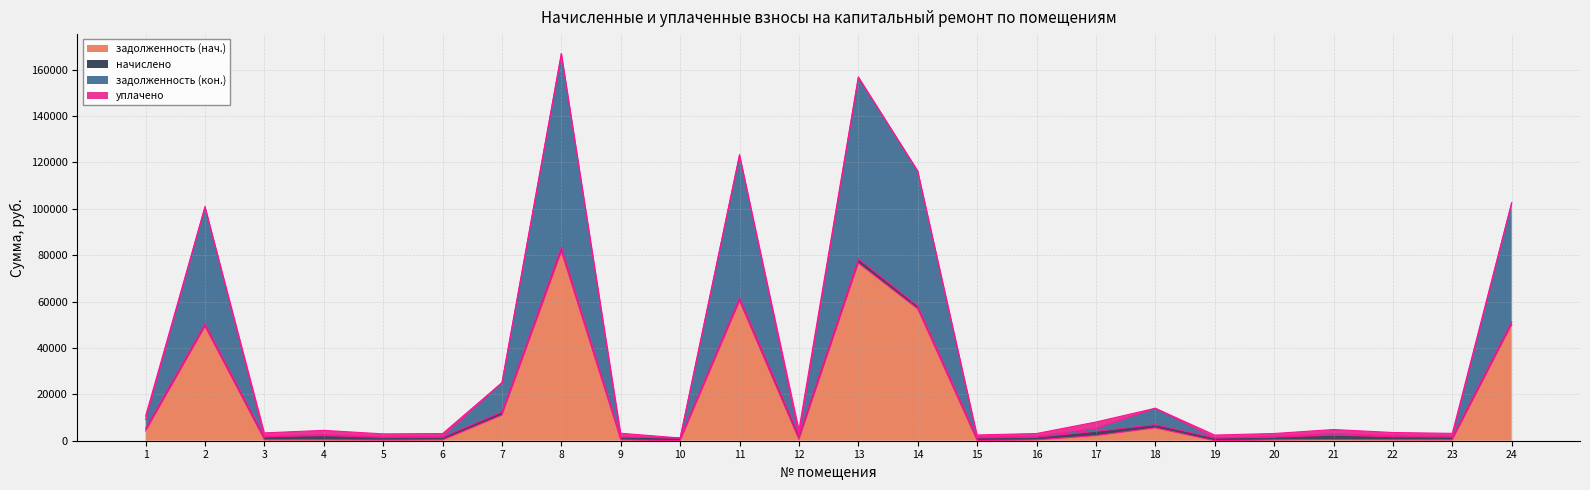

How many positive values does the задолженность (нач.) series have?

22